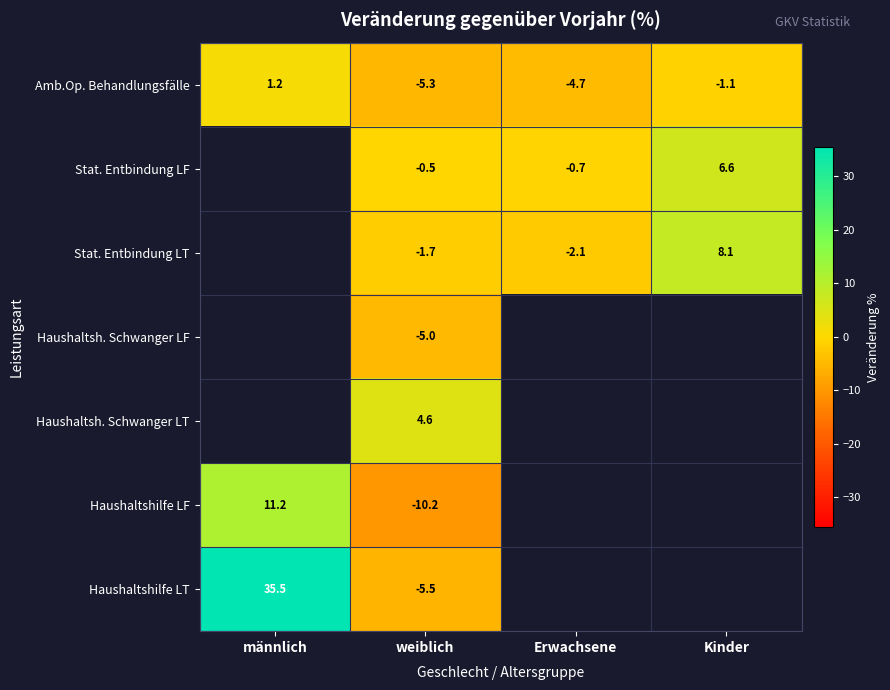

At weiblich, list the series in order from smallest to largest.

Haushaltshilfe LF, Haushaltshilfe LT, Amb.Op. Behandlungsfälle, Haushaltsh. Schwanger LF, Stat. Entbindung LT, Stat. Entbindung LF, Haushaltsh. Schwanger LT